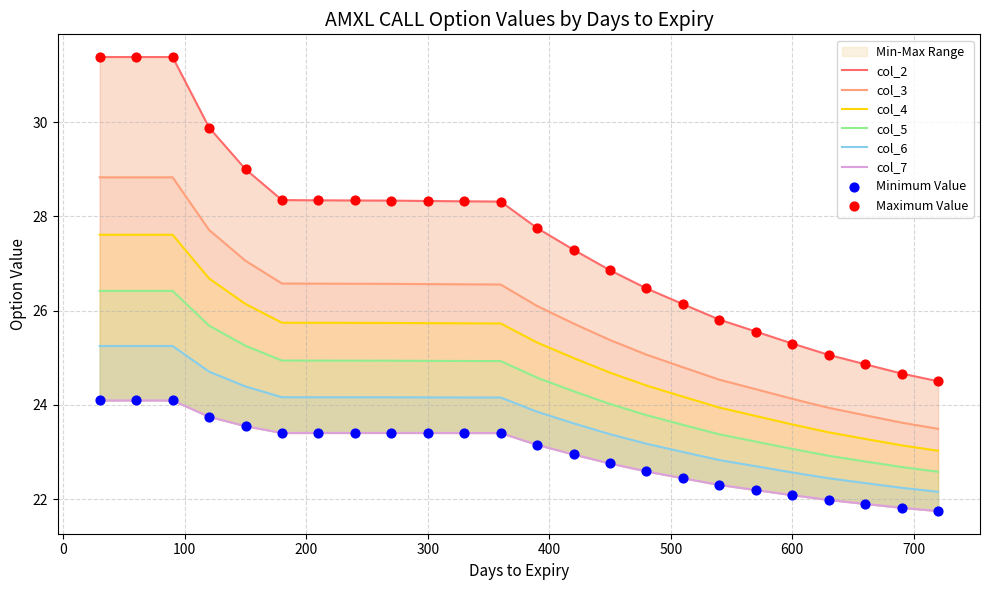

What are all the series names shown in the legend?

col_2, col_3, col_4, col_5, col_6, col_7